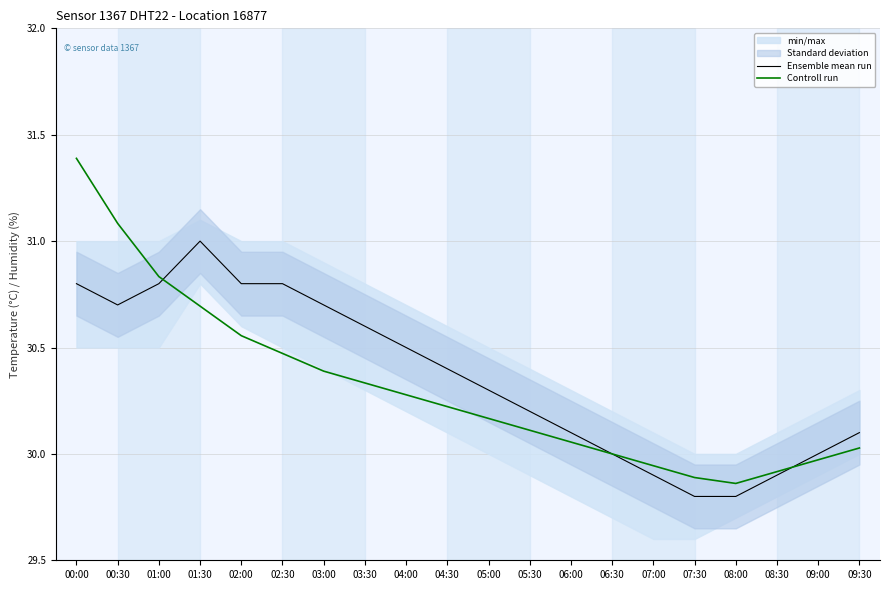

Where is Ensemble mean run nearest to the value 30?

06:30